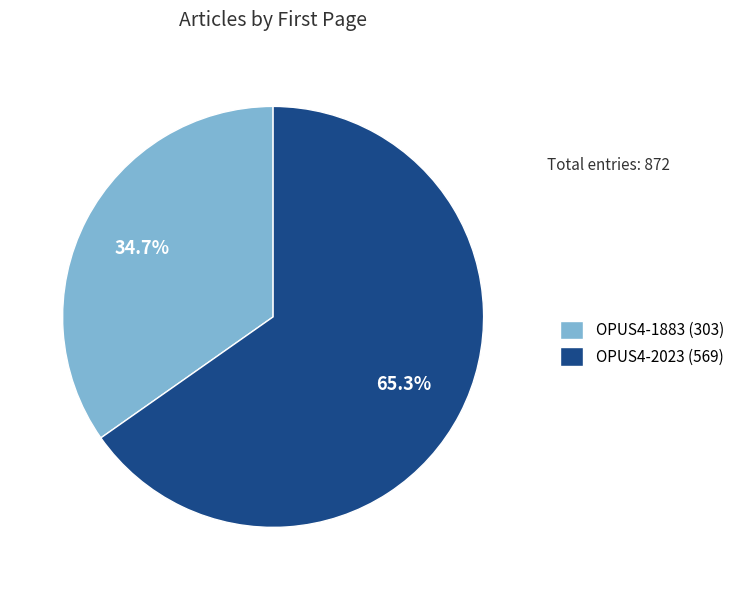

What is the smallest slice in the pie chart?

OPUS4-1883